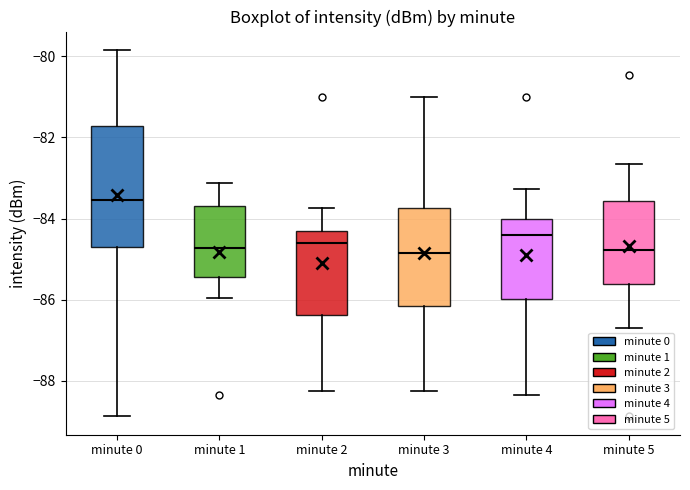

Reading left to right, transcribe this box plot: for each box, give where its median line is, the range the box spans, and where its two whiskers end, as read against the y-axis. The values are not printed on the chart, so give them approximately, as read against the axis.

minute 0: median -83.6, box -84.8 to -81.8, whiskers -88.8 to -79.8
minute 1: median -84.8, box -85.4 to -83.6, whiskers -86.0 to -83.2
minute 2: median -84.6, box -86.4 to -84.4, whiskers -88.2 to -83.8
minute 3: median -84.8, box -86.2 to -83.8, whiskers -88.2 to -81.0
minute 4: median -84.4, box -86.0 to -84.0, whiskers -88.4 to -83.2
minute 5: median -84.8, box -85.6 to -83.6, whiskers -86.6 to -82.6